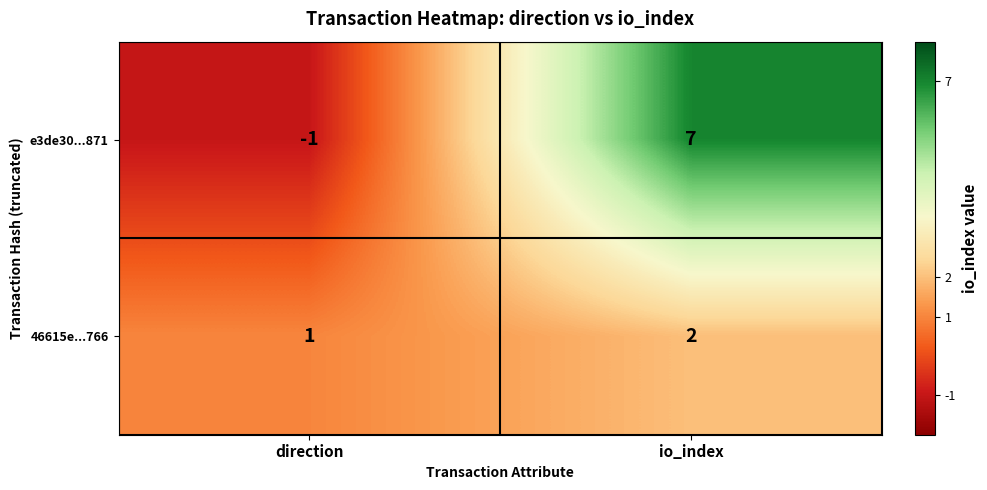

True or false: e3de30...871 has a value of -1 at direction.

True